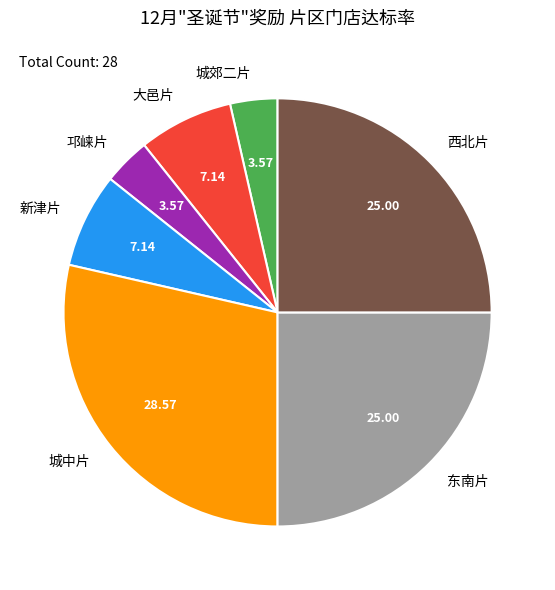

What is the largest slice in the pie chart?

城中片